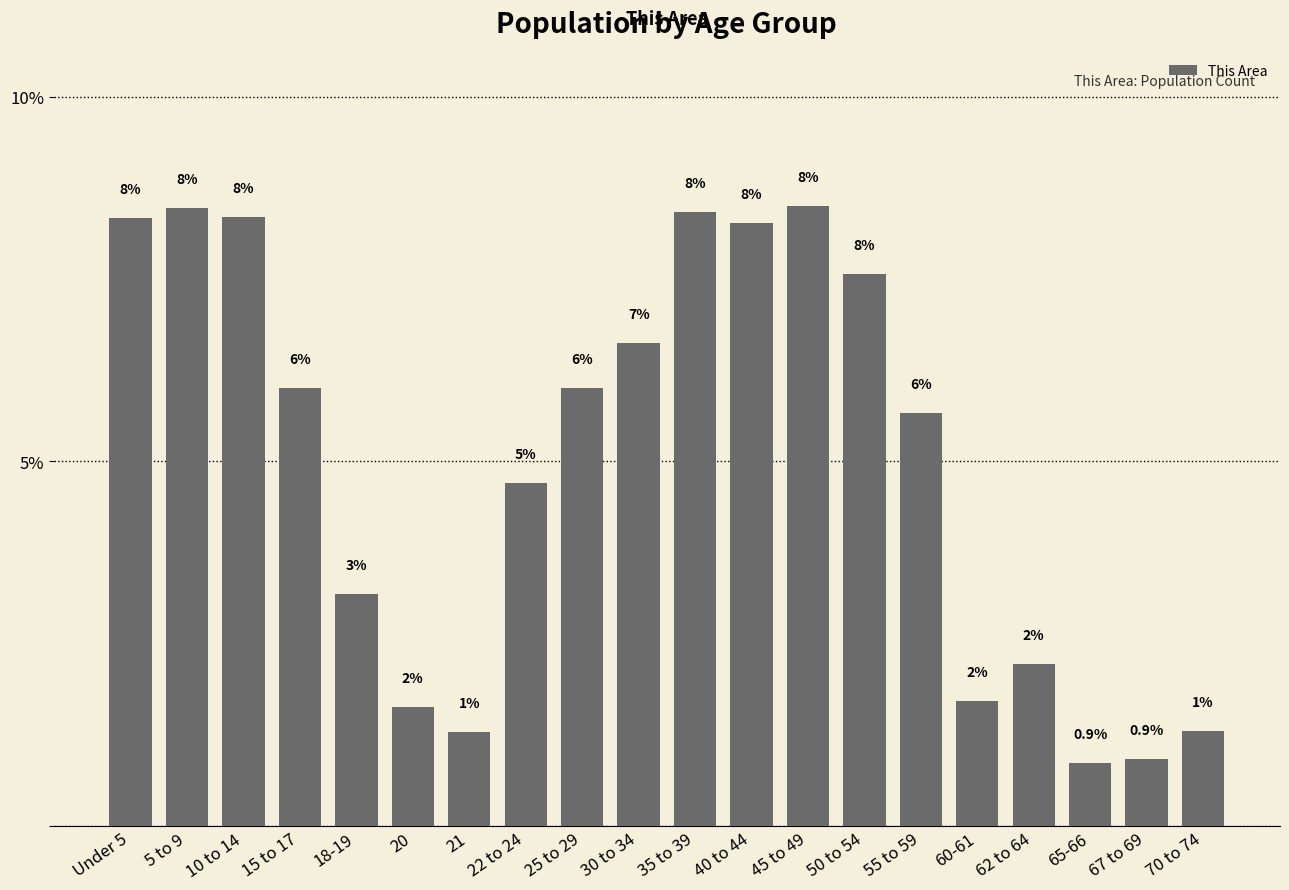

What is the average value?

5.0